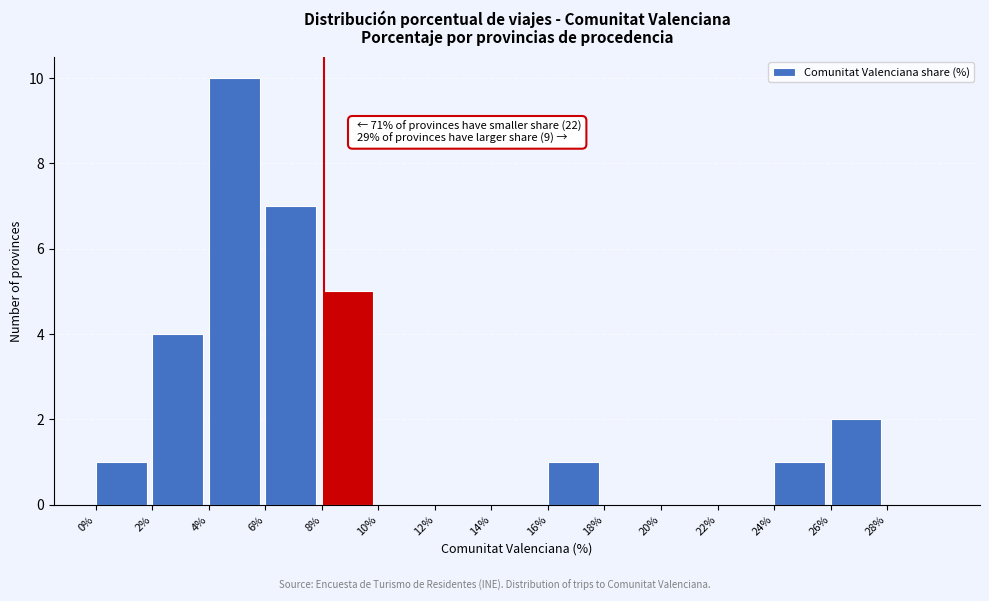

Which range on the x-axis has the tallest bar?

4 to 6